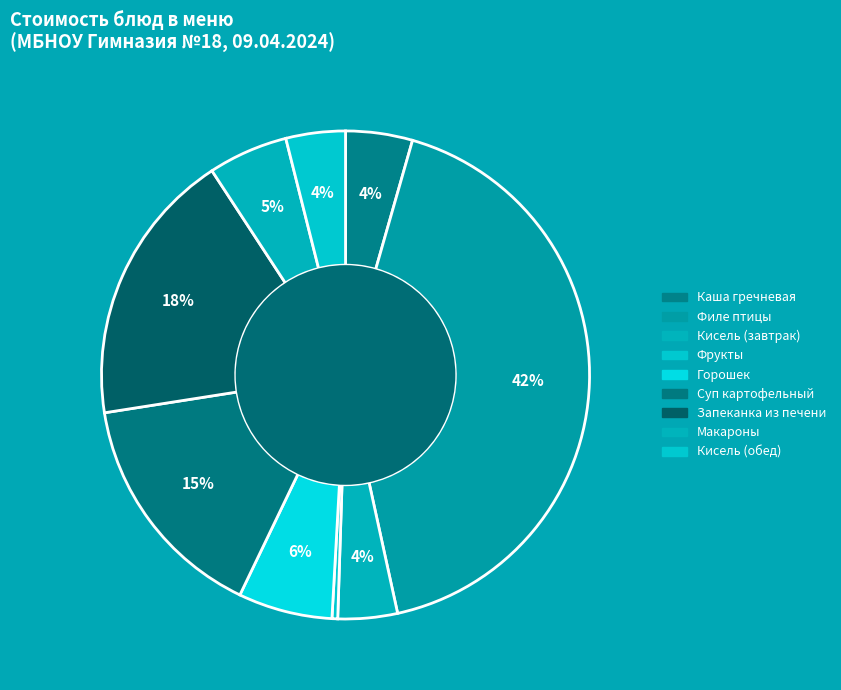

How many slices are in this pie chart?

9